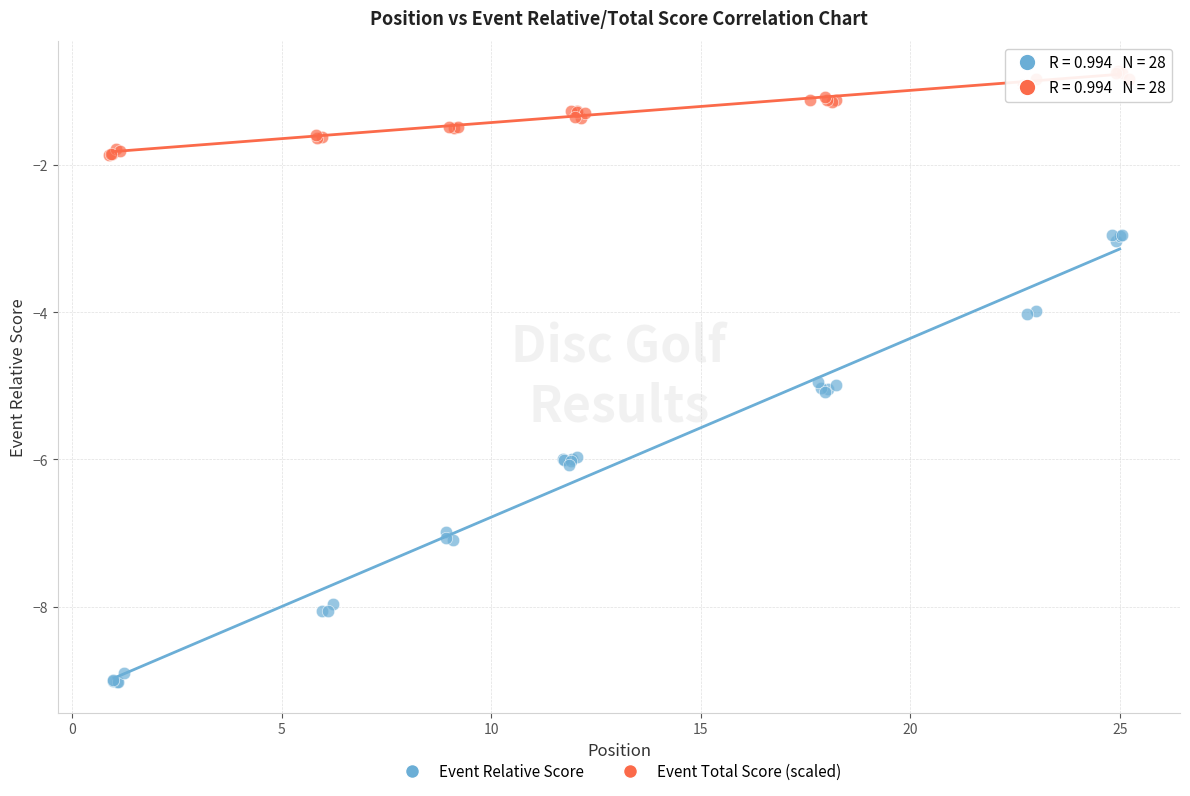

Which series reaches the maximum Y coordinate?

Event Total Score (scaled)